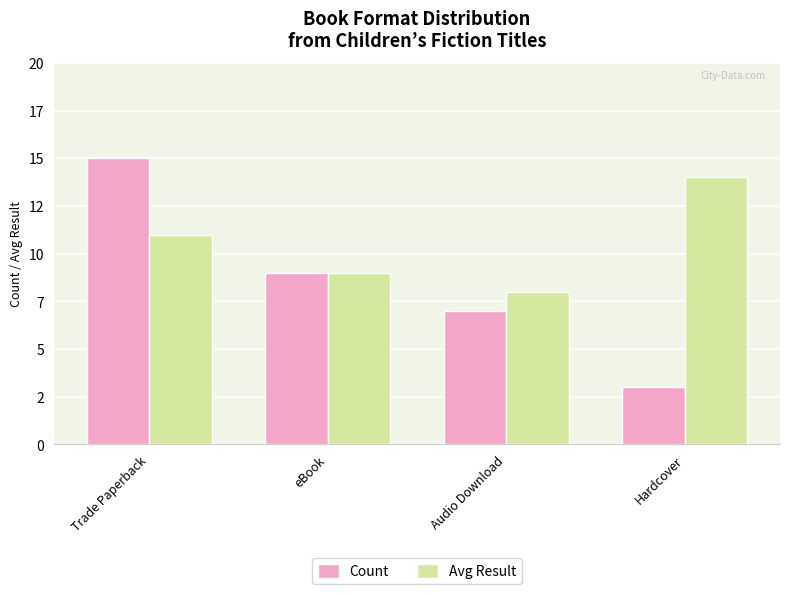

What is the lowest value of the Count series?

3